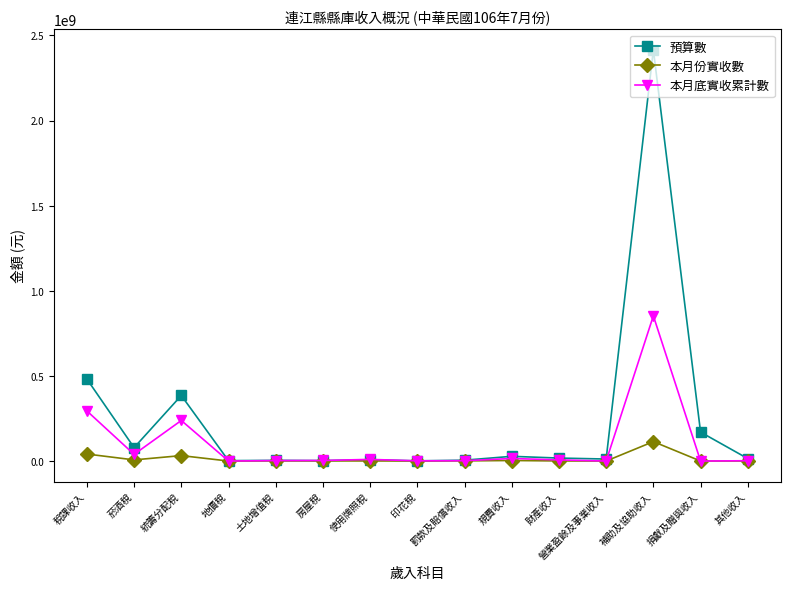

Which series has the largest total across all categories?

預算數